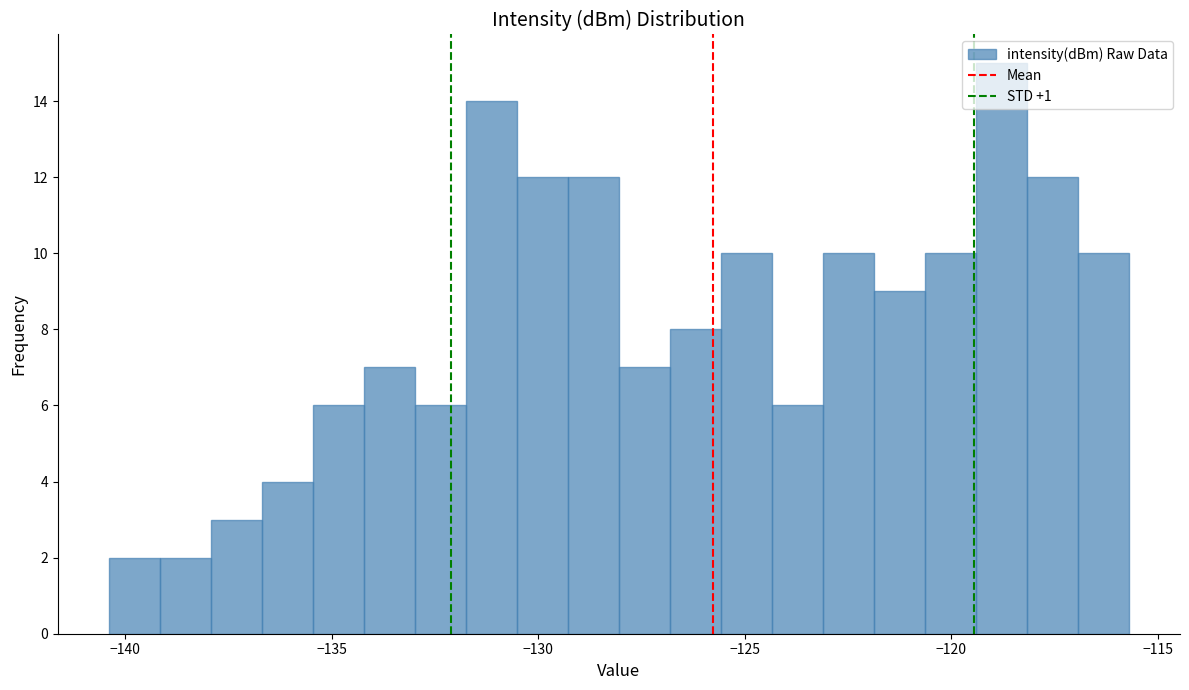

Around what value on the x-axis is the tallest bar? Give the approximate position of its centre, as read against the axis.

-119.0